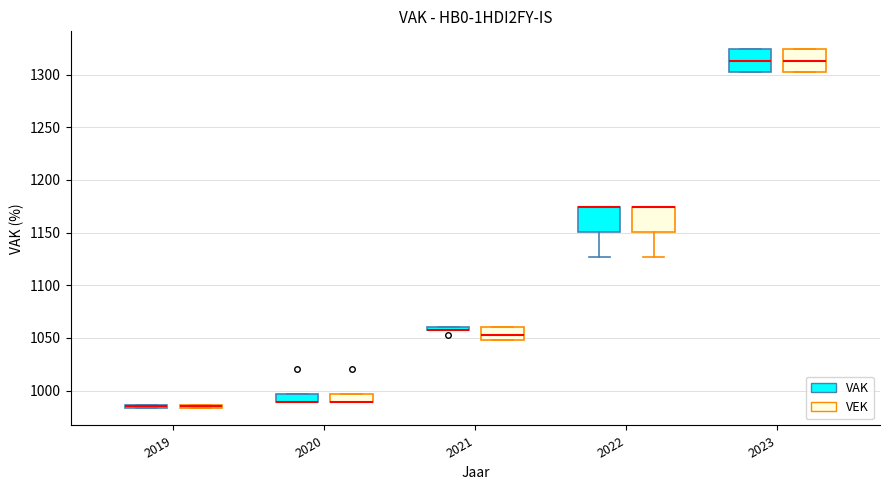

Reading left to right, transcribe this box plot: for each box, give where its median line is, the range the box spans, and where its two whiskers end, as read against the y-axis. The values are not printed on the chart, so give them approximately, as read against the axis.

2019 (VAK): box collapsed to a line at 985, whiskers 985 to 985
2019 (VEK): box collapsed to a line at 985, whiskers 985 to 985
2020 (VAK): median 990 (drawn on the box's lower edge), box 990 to 995, whiskers 990 to 995
2020 (VEK): median 990 (drawn on the box's lower edge), box 990 to 995, whiskers 990 to 995
2021 (VAK): box collapsed to a line at 1060, whiskers 1060 to 1060
2021 (VEK): median 1055, box 1050 to 1060, whiskers 1050 to 1060
2022 (VAK): median 1175 (drawn on the box's upper edge), box 1150 to 1175, whiskers 1125 to 1175
2022 (VEK): median 1175 (drawn on the box's upper edge), box 1150 to 1175, whiskers 1125 to 1175
2023 (VAK): median 1315, box 1300 to 1325, whiskers 1300 to 1325
2023 (VEK): median 1315, box 1300 to 1325, whiskers 1300 to 1325